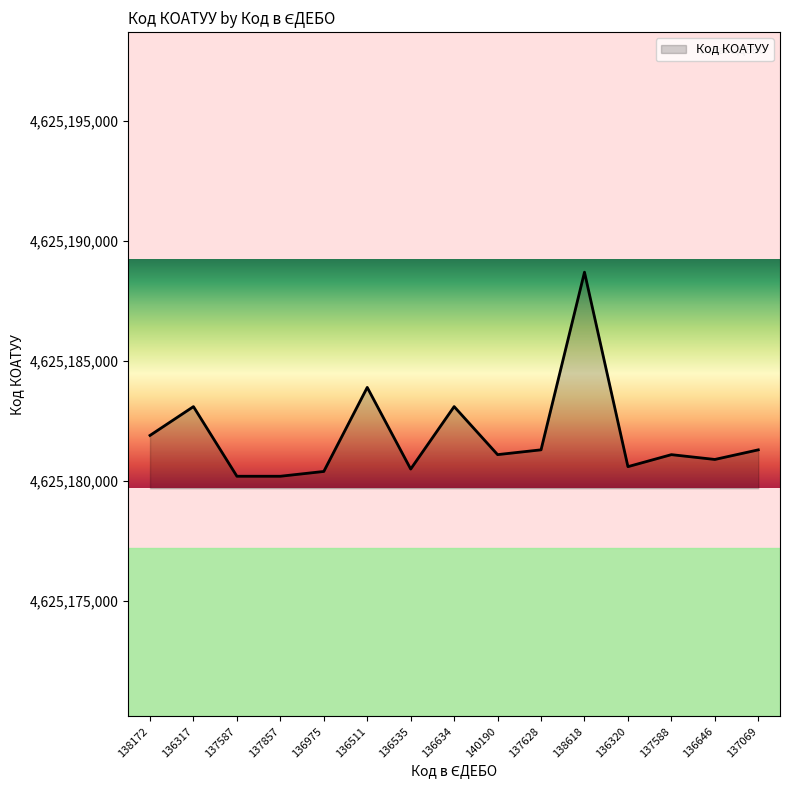

The value at 138172 is 4625181902. True or false?

True